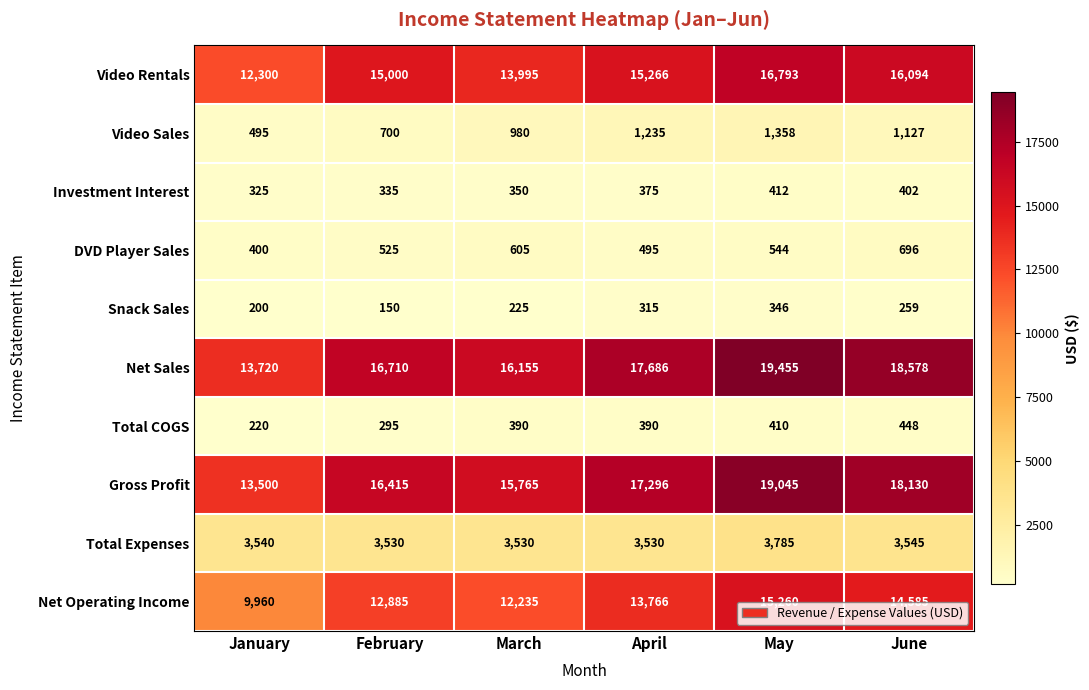

Count the number of data series in this chart.

10